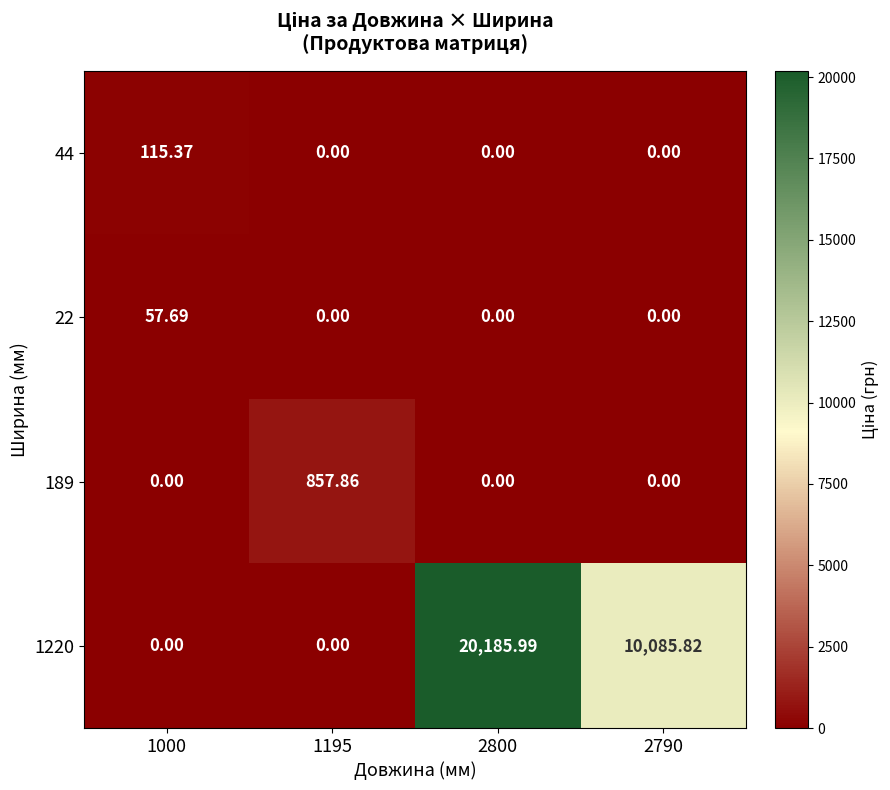

What is the total value across all series at 1195?

857.9